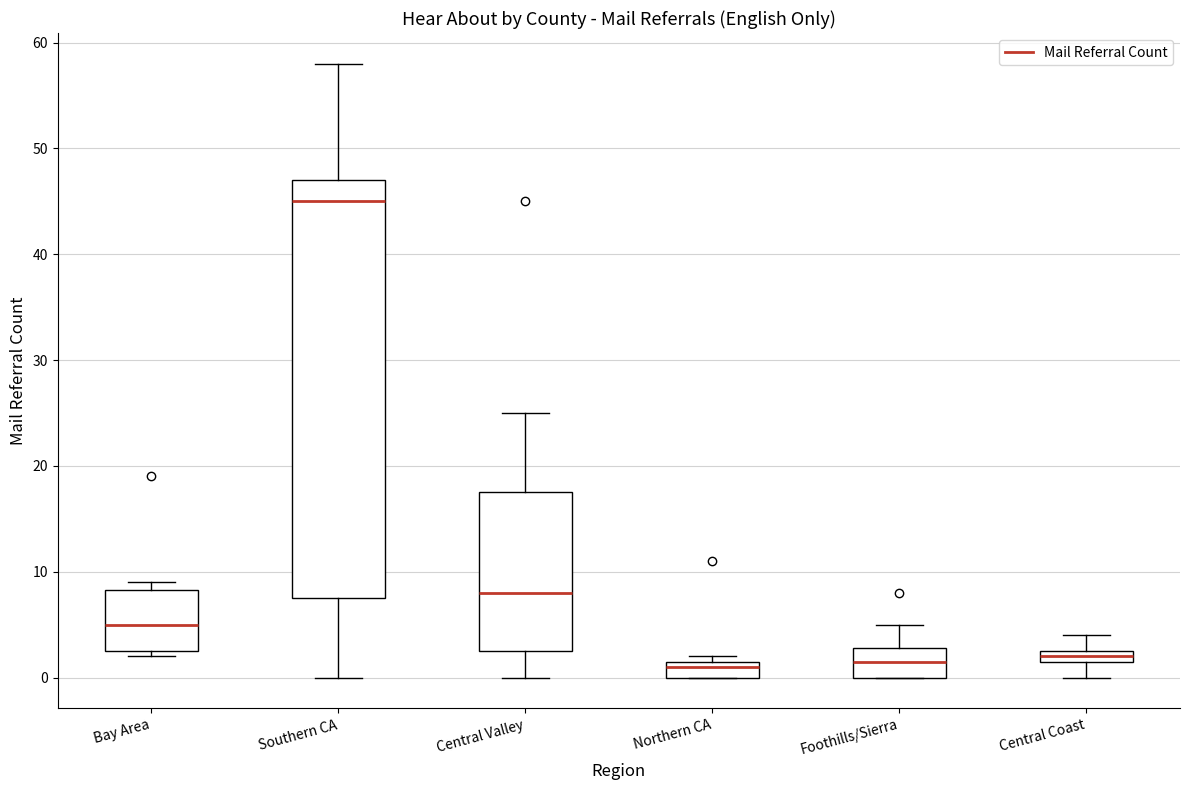

Where does the upper whisker of the box for Southern CA end on the y-axis? The values are not printed on the chart, so give them approximately, as read against the axis.

58